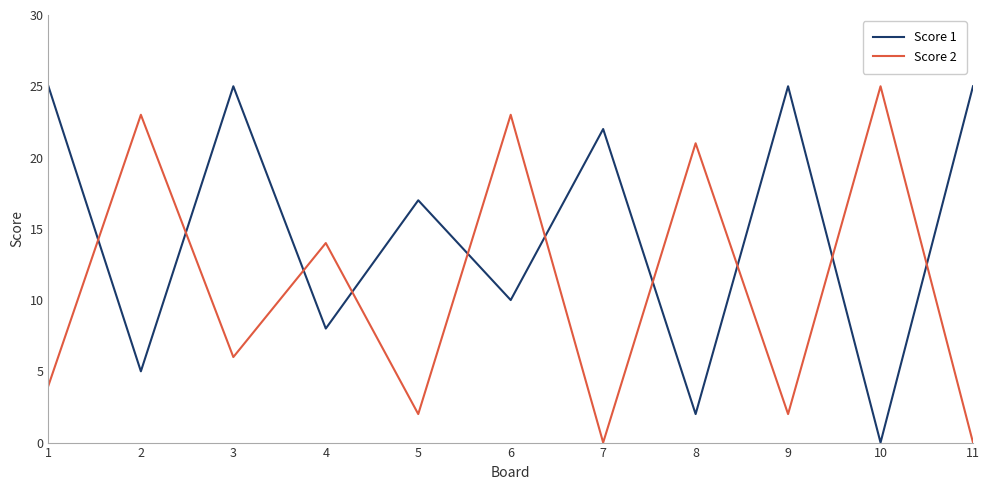

What is the difference between the maximum and second lowest values in the Score 1 series?

23